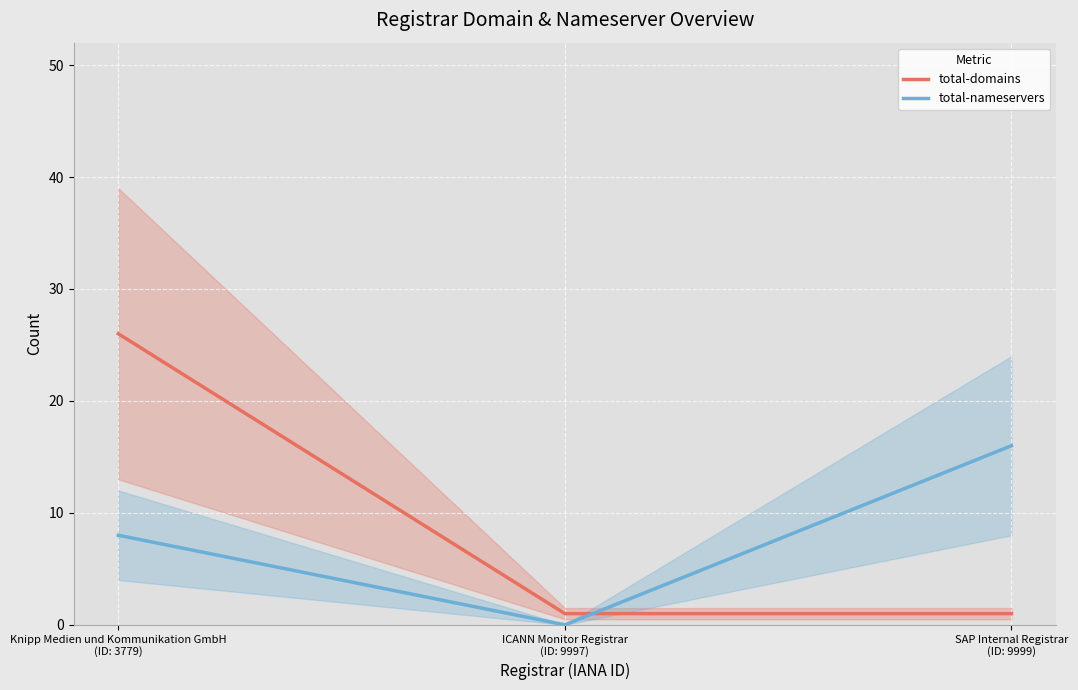

What is the difference between the highest and lowest values at ICANN Monitor Registrar
(ID: 9997)?

1